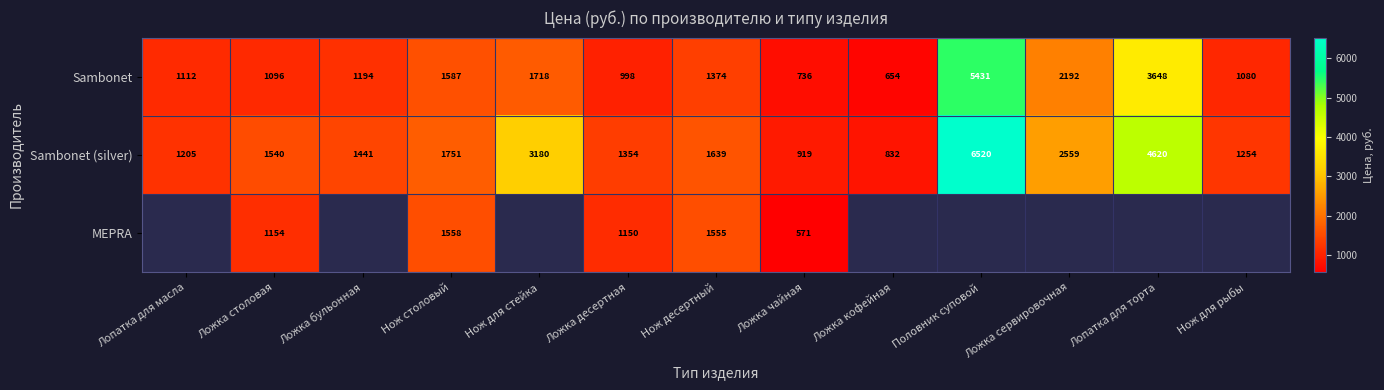

At which label does Sambonet (silver) reach its peak?

Половник суповой